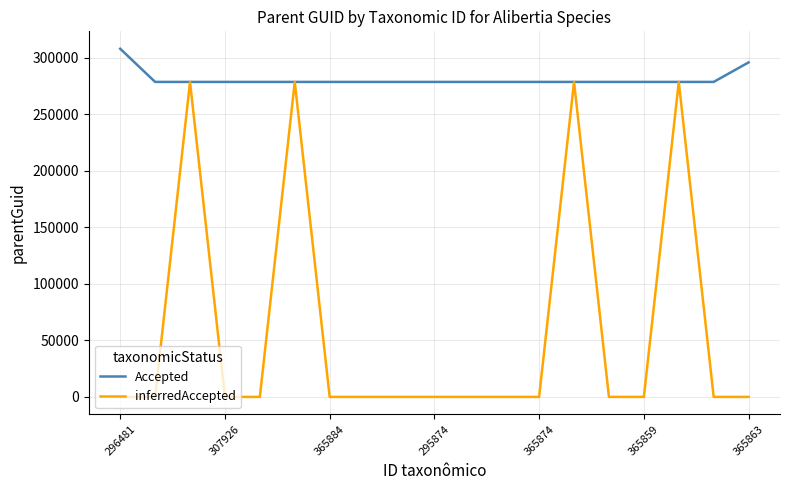

Rank the series by their maximum value, from lowest to highest.

inferredAccepted, Accepted